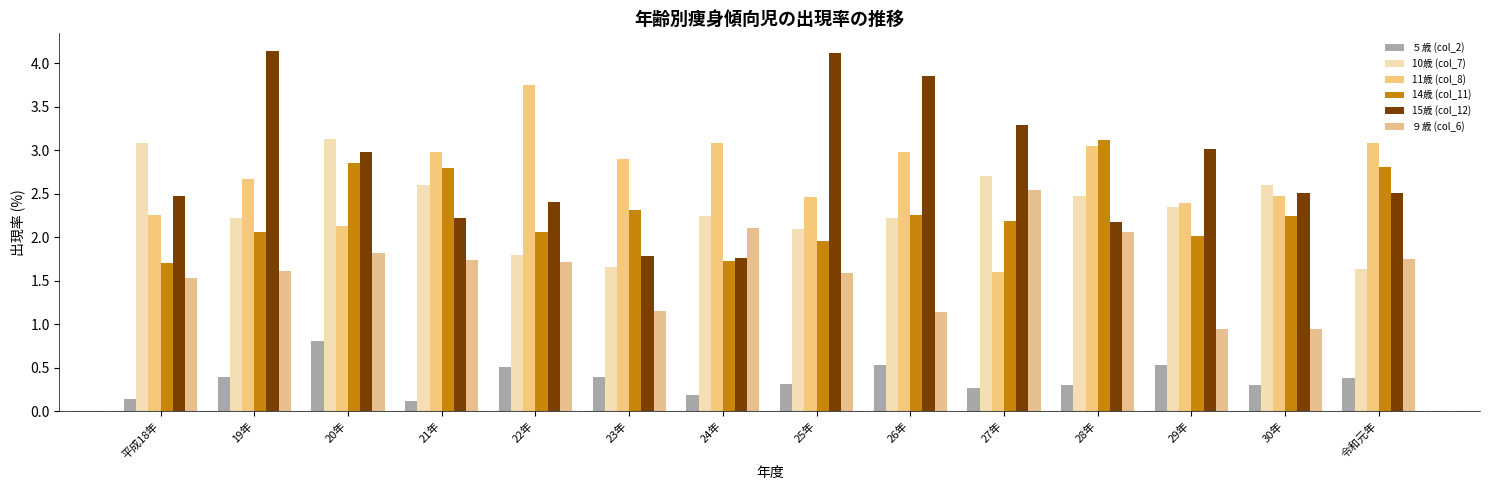

At how many categories does at least one series exceed 3?

11